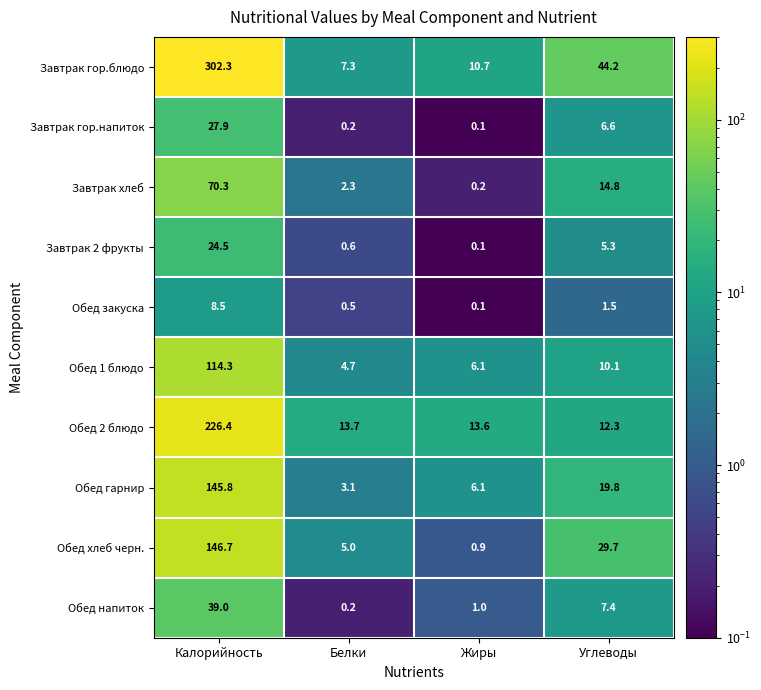

What is the difference between the Завтрак гор.блюдо values at Белки and Калорийность?

295.0